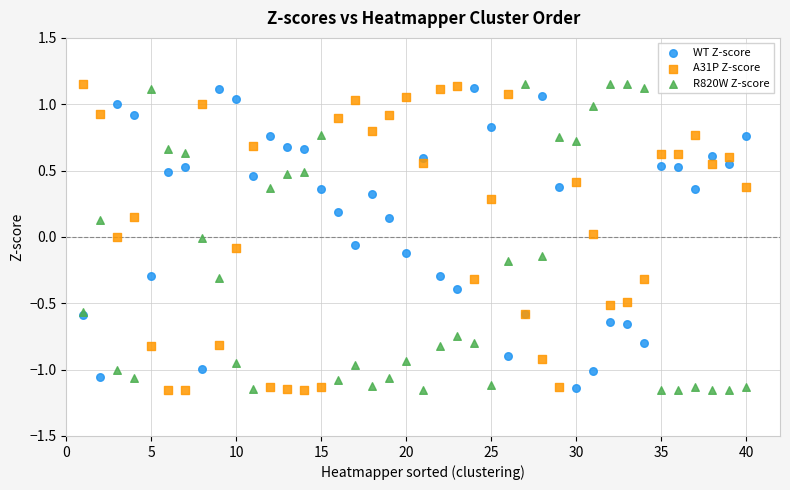

What is the X range (max minus min) for the scatter plot?

39.0